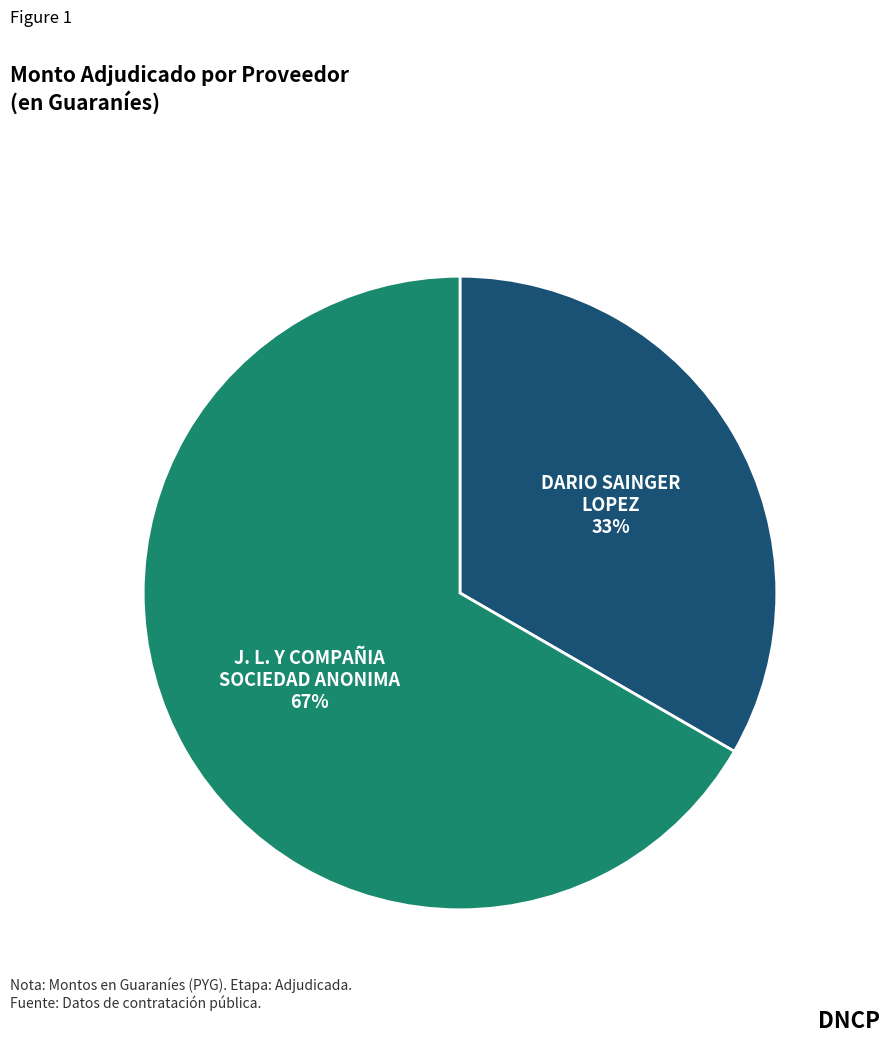

Does any single category account for the majority?

Yes